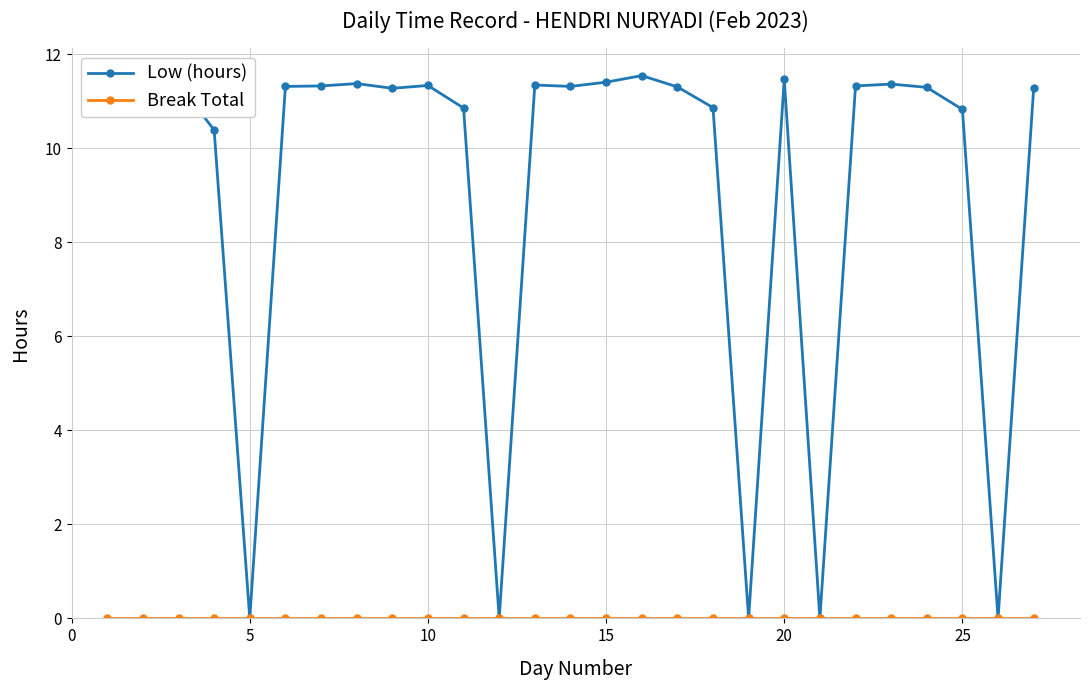

Which series has the widest spread of values?

Low (hours)